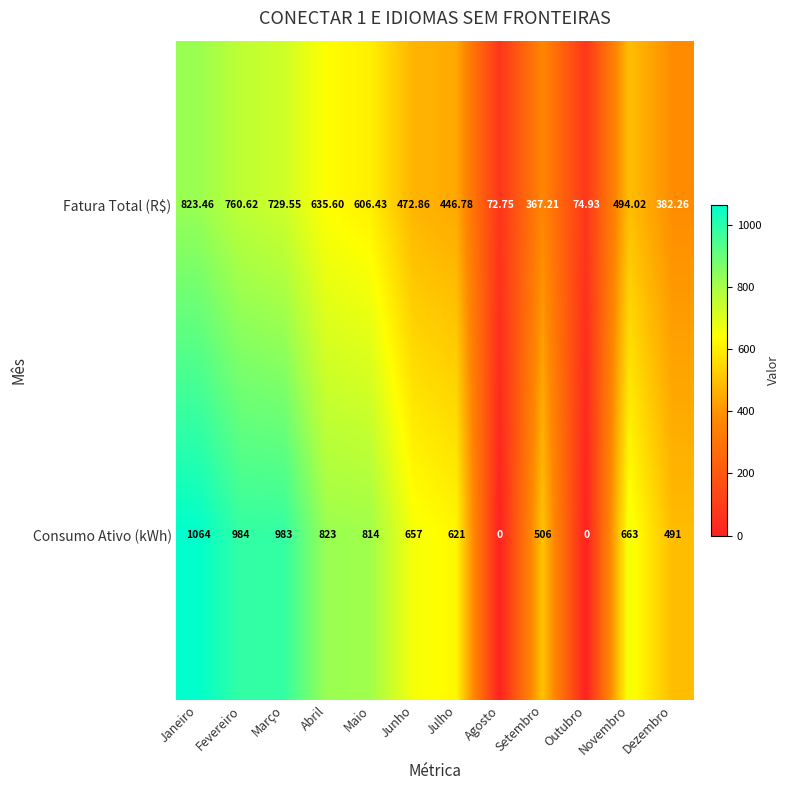

Which series has the largest total across all categories?

Consumo Ativo (kWh)